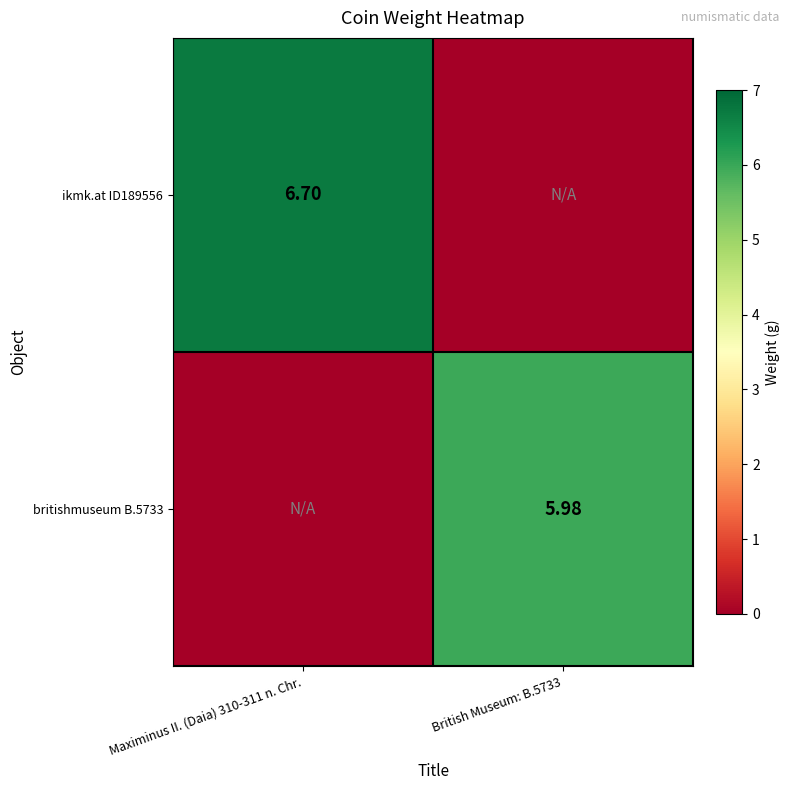

Read the britishmuseum B.5733 value at British Museum: B.5733.

6.0